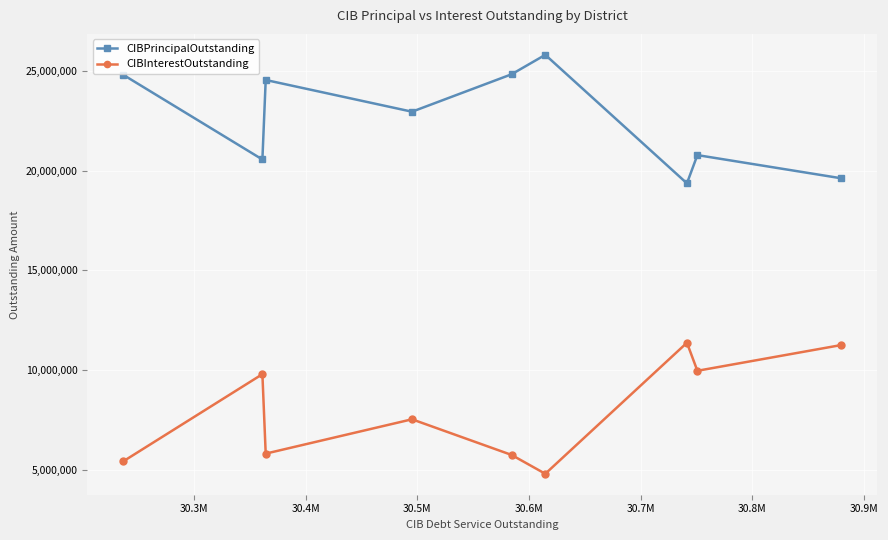

What is the maximum value for CIBPrincipalOutstanding?

25805000.0